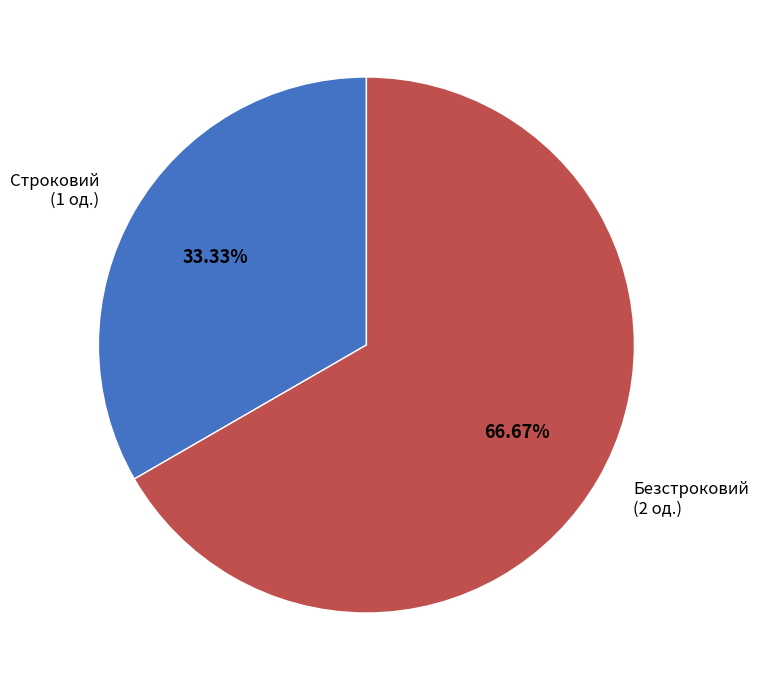

Is the sum of Безстроковий and Строковий greater than half?

Yes